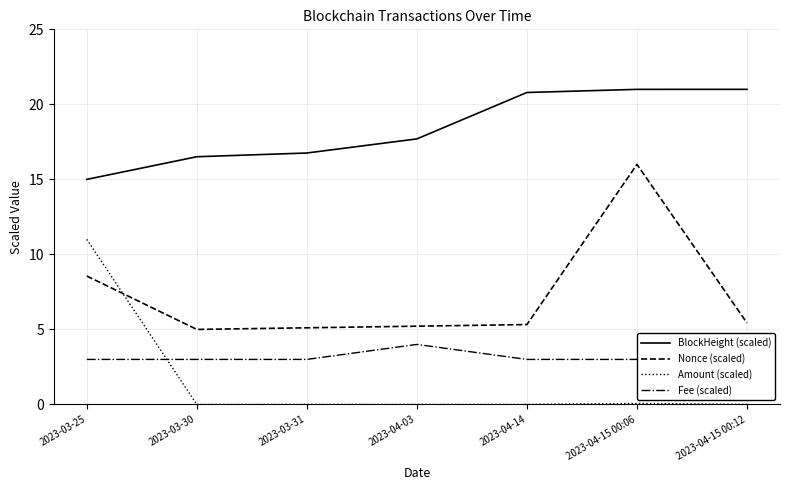

Which series has the largest range (max minus min)?

Nonce (scaled)